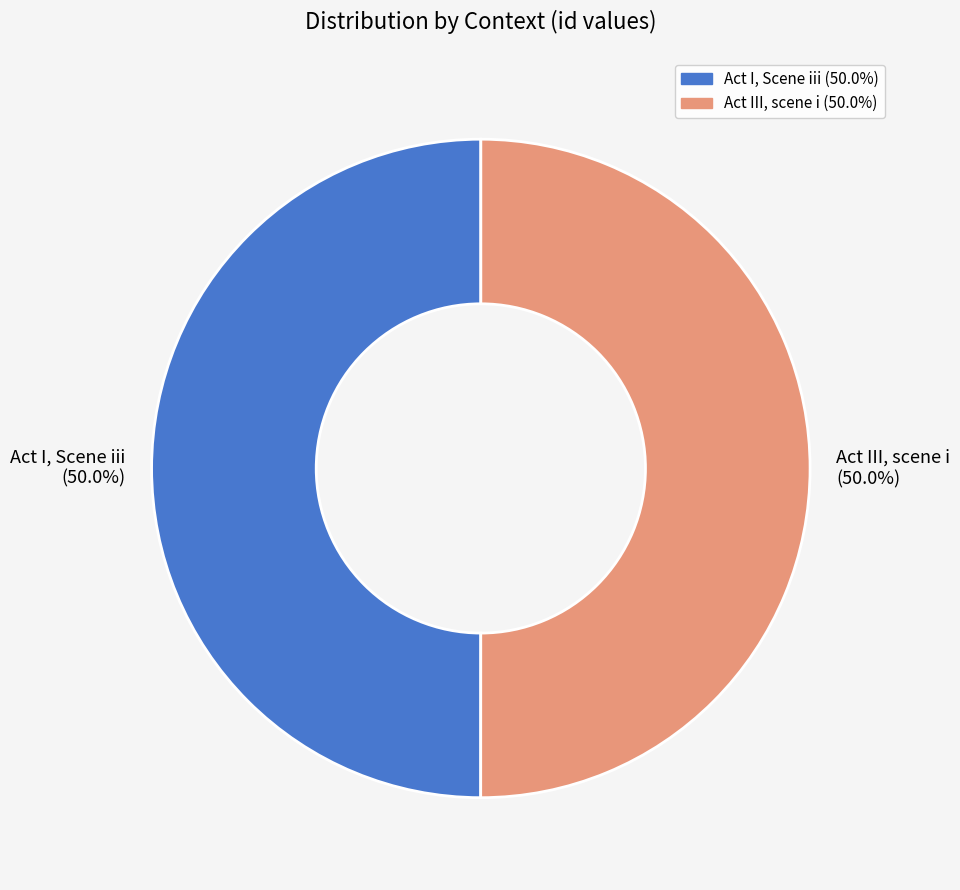

Approximately how many times larger is the value at Act III, scene i (50.0%) compared to Act I, Scene iii (50.0%)?

1.0